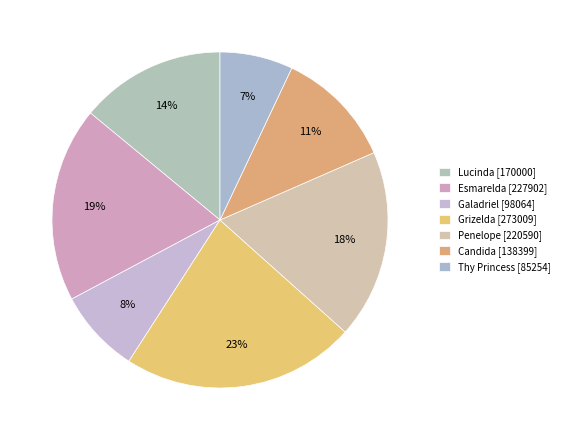

Count the number of slices in the pie.

7